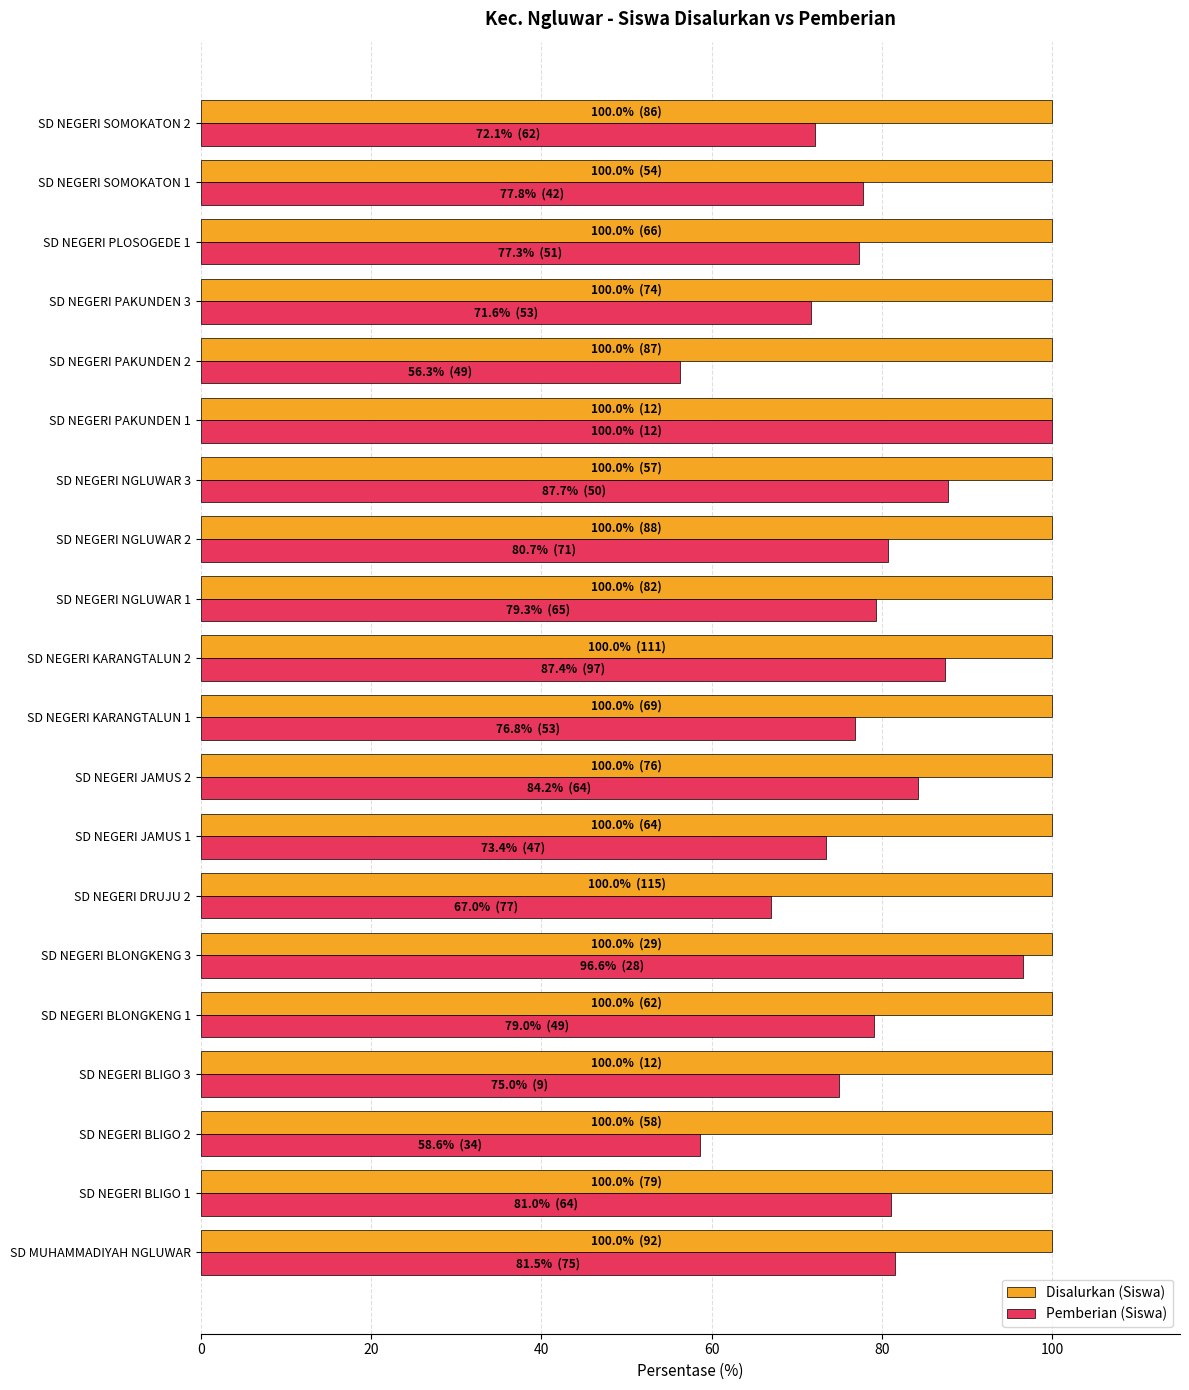

What are all the series names shown in the legend?

Disalurkan (Siswa), Pemberian (Siswa)